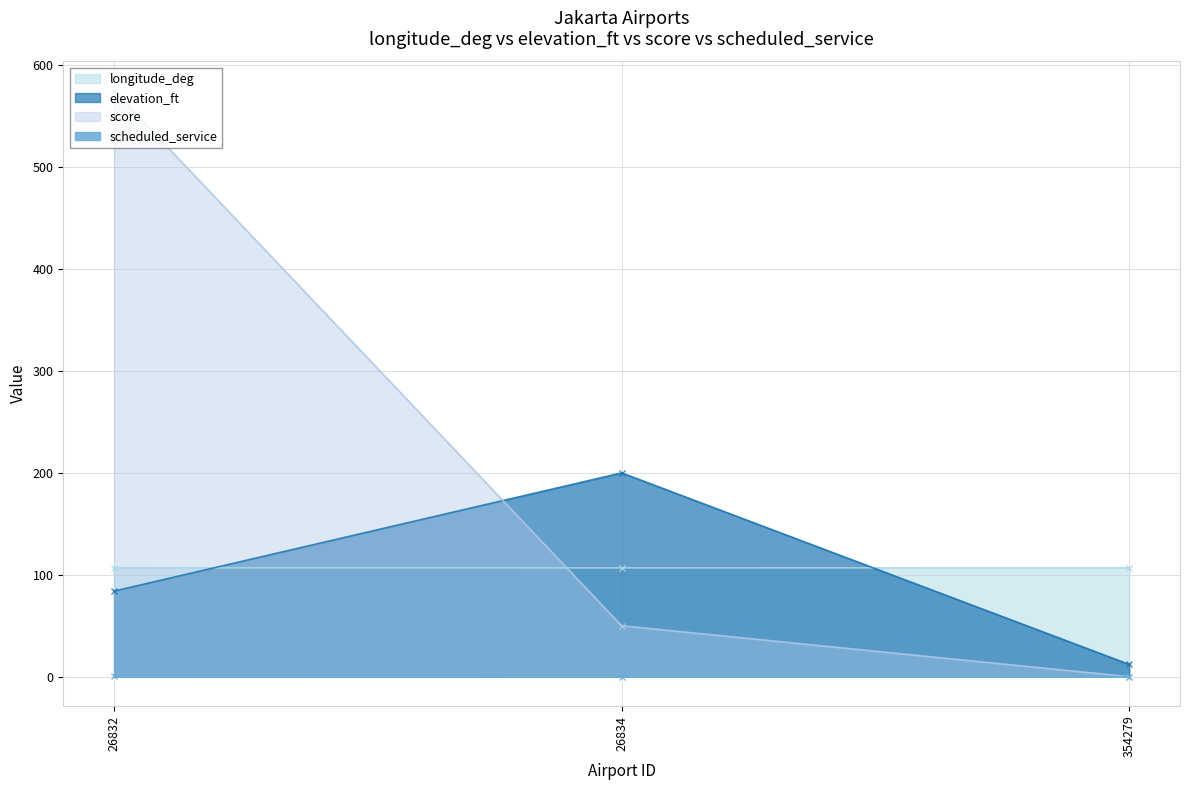

Reading right to left, transcribe all the data shown in this chart.

longitude_deg: 354279=106.8	26834=106.8	26832=106.9
elevation_ft: 354279=12.0	26834=200.0	26832=84.0
score: 354279=0.0	26834=50.0	26832=575.0
scheduled_service: 354279=0.0	26834=0.0	26832=1.0